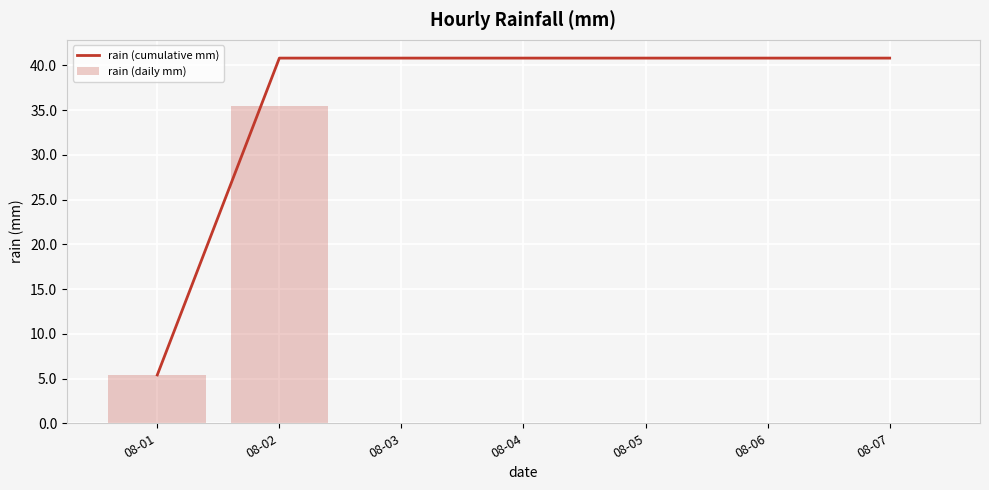

At how many categories does at least one series exceed 36?

6